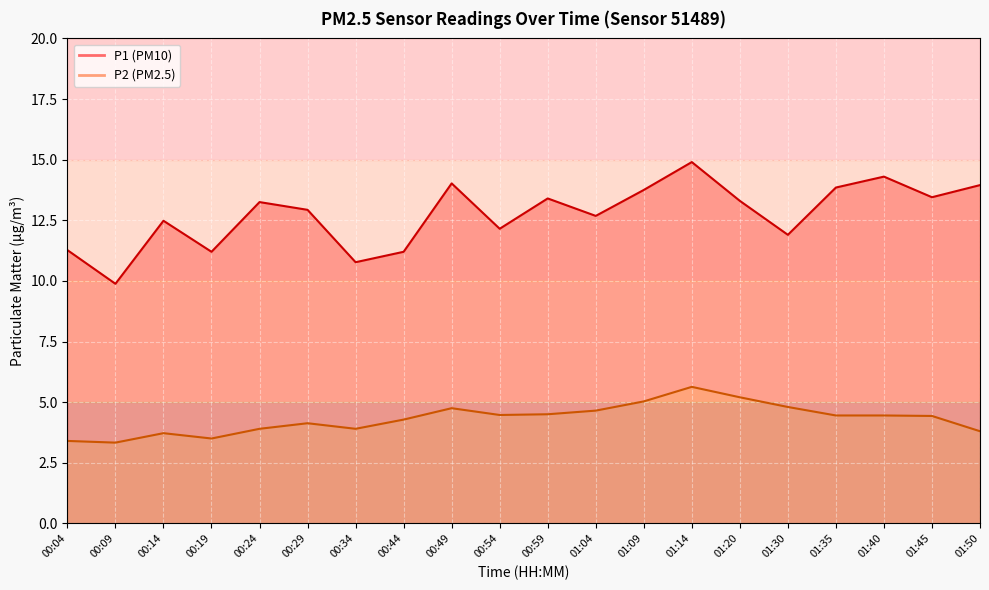

What is the difference between the maximum and minimum values in the P2 series?

2.3